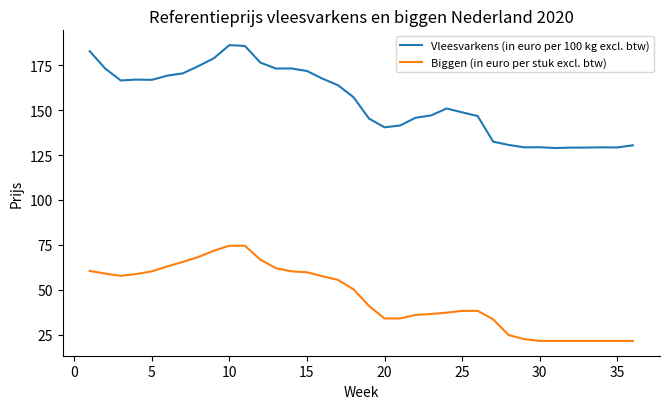

What is the maximum value for Biggen (in euro per stuk excl. btw)?

74.5